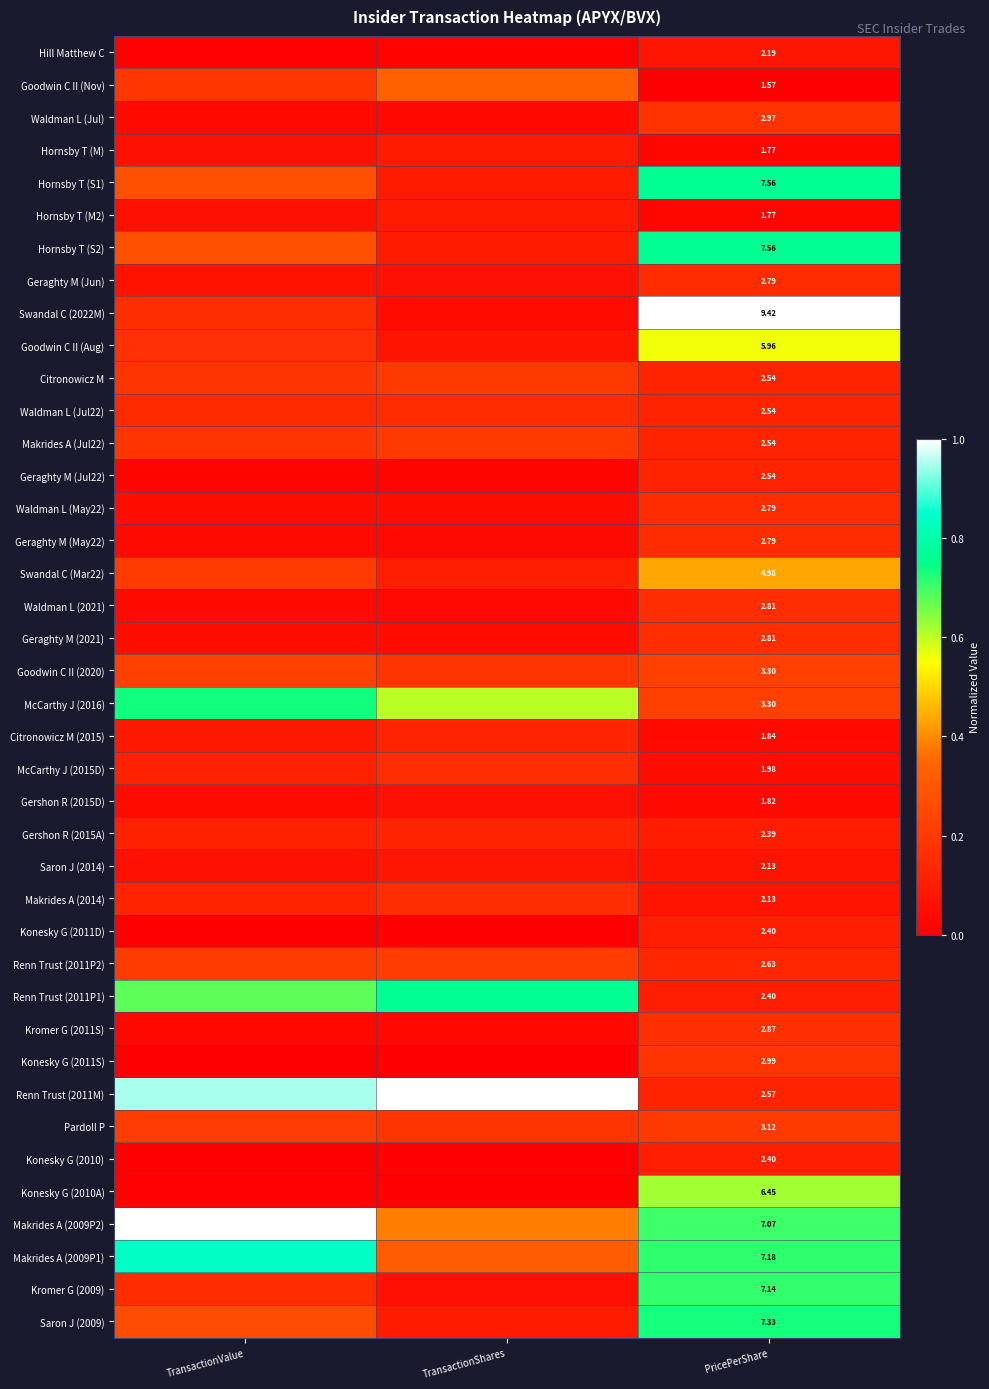

Which category has the highest value in the Makrides A (2009P1) series?

TransactionValue